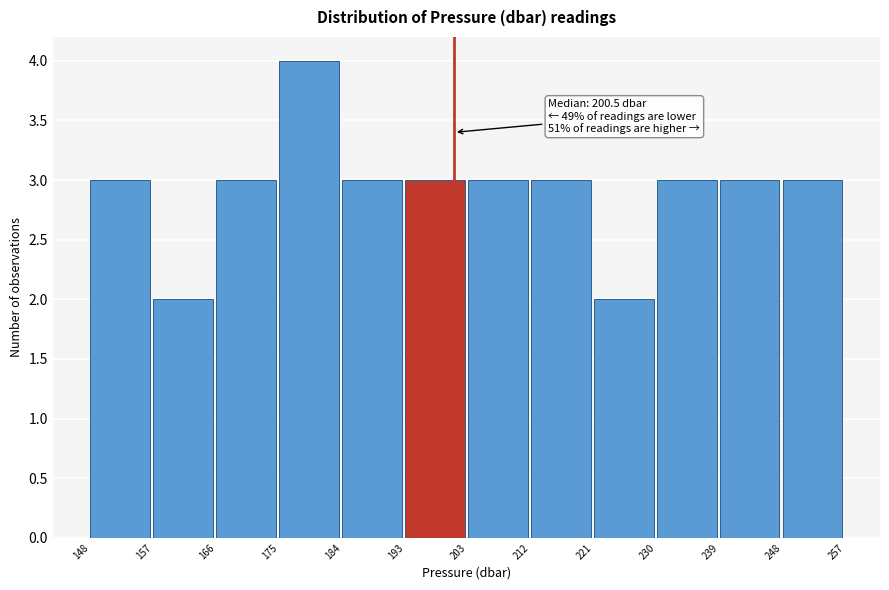

Which range on the x-axis has the tallest bar?

175 to 184